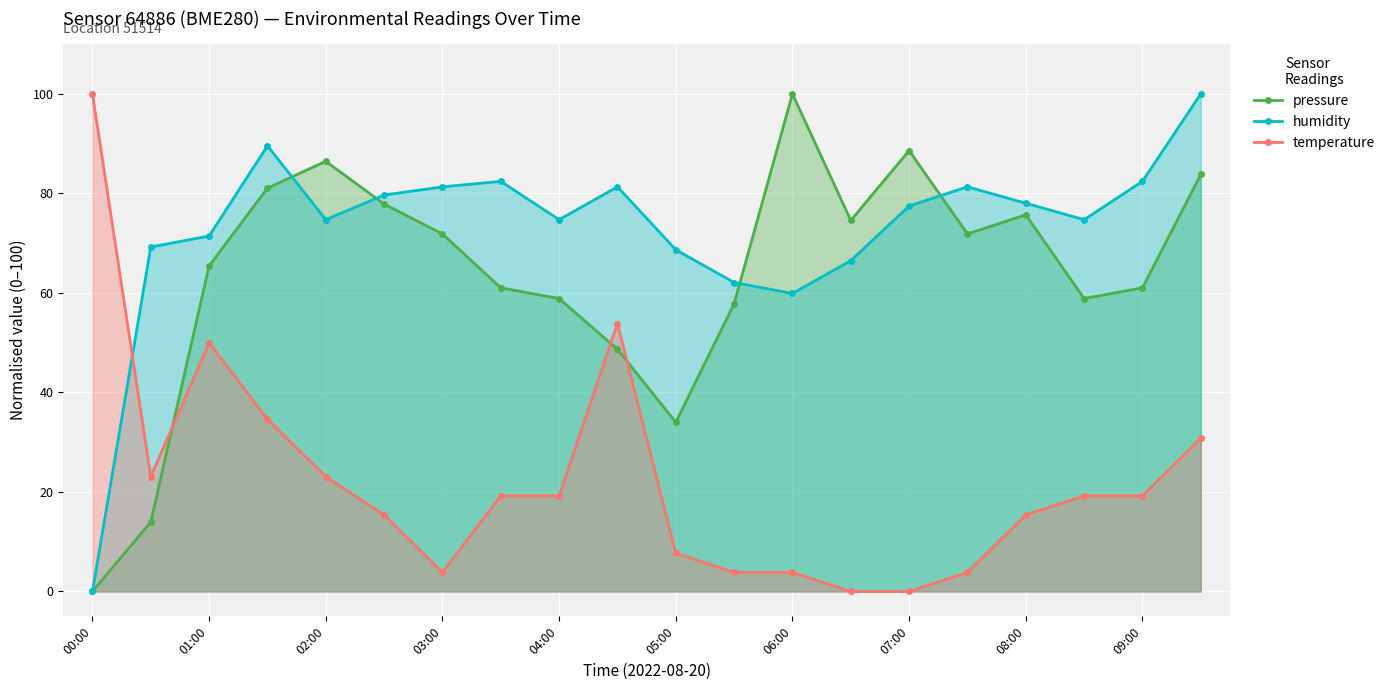

List the series in order of their overall mean, highest first.

humidity, pressure, temperature